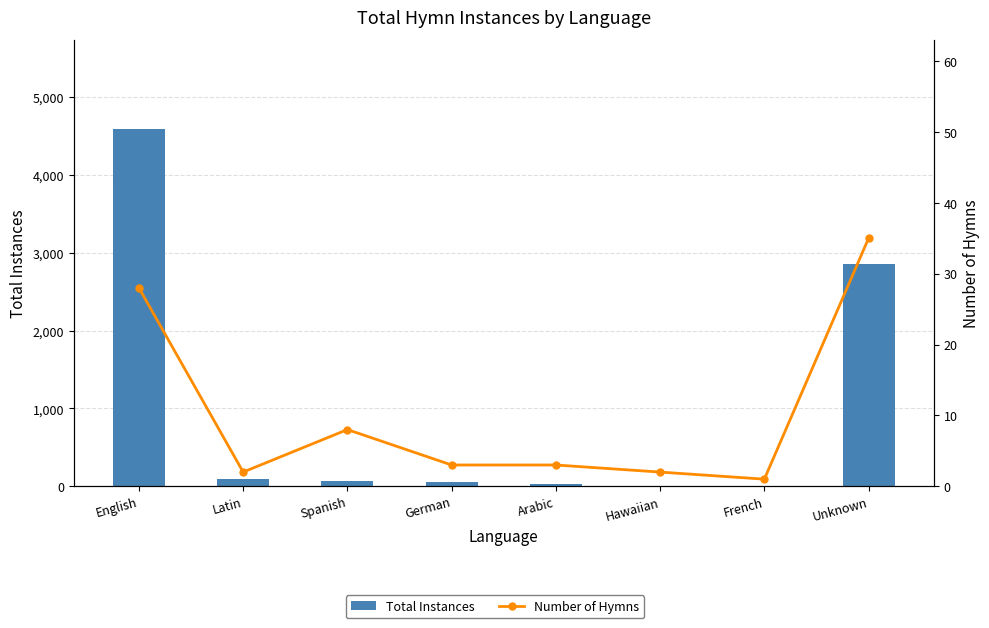

The Number of Hymns series shows 3 at German. True or false?

True